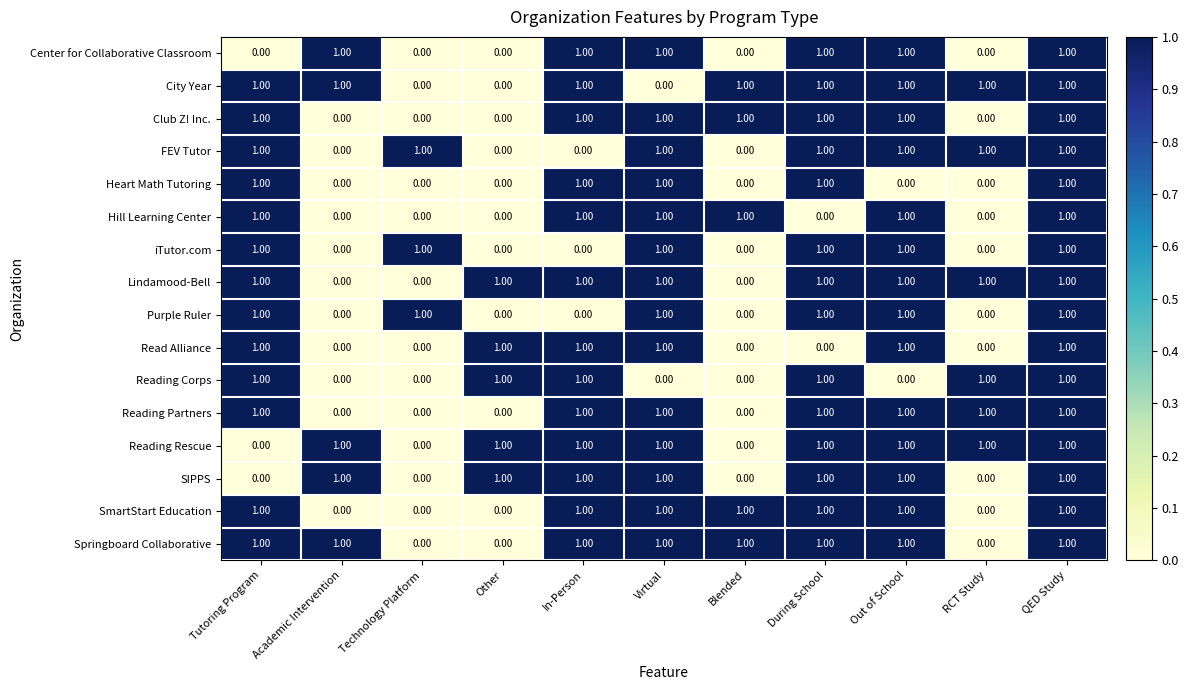

At how many categories does at least one series exceed 0?

11